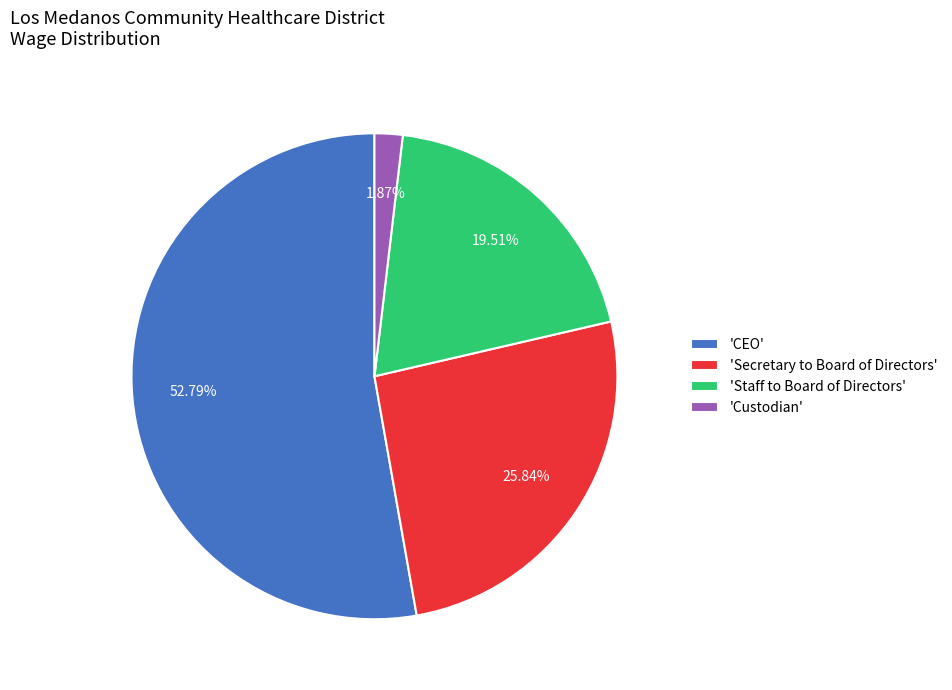

Rank the categories by value from highest to lowest.

'CEO', 'Secretary to Board of Directors', 'Staff to Board of Directors', 'Custodian'